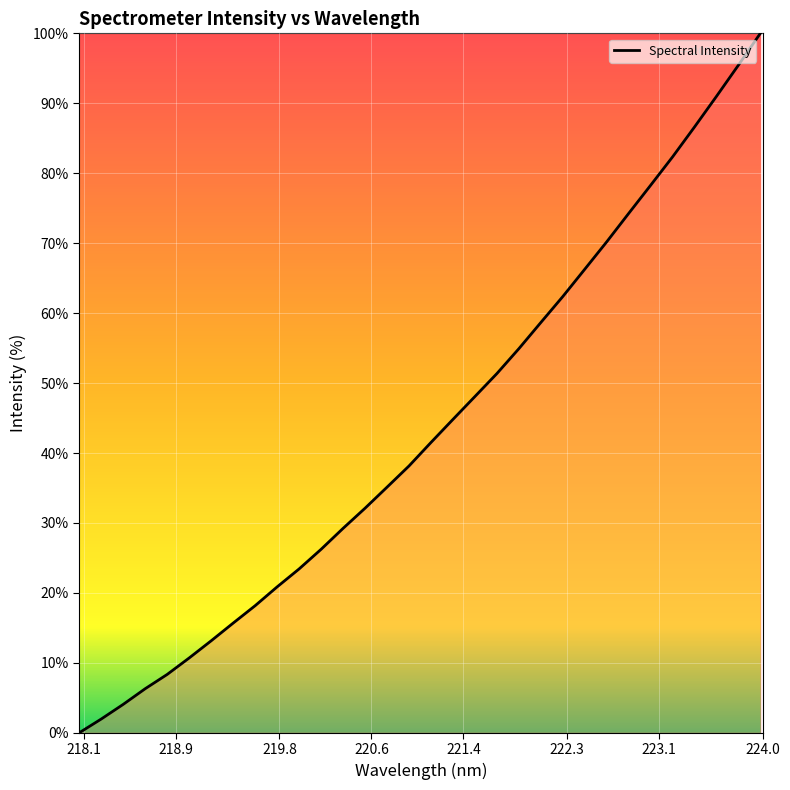

What is the difference between the maximum and minimum values?

100.0